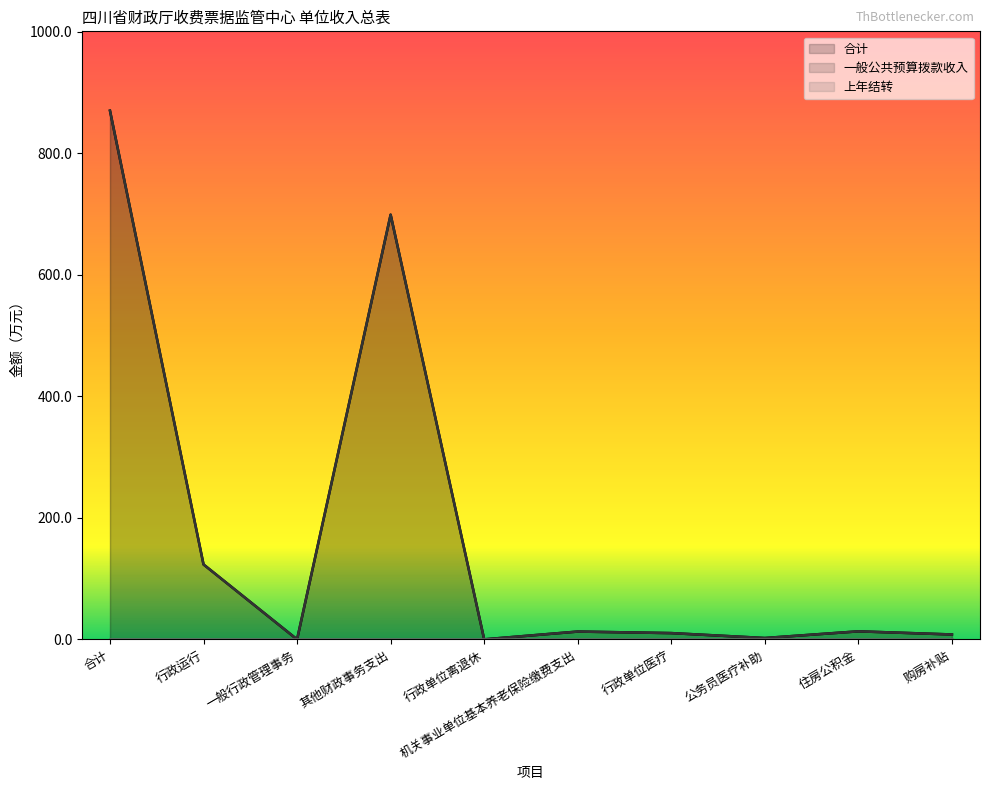

What is the value of the 合计 point at the 1st from the left?

870.4